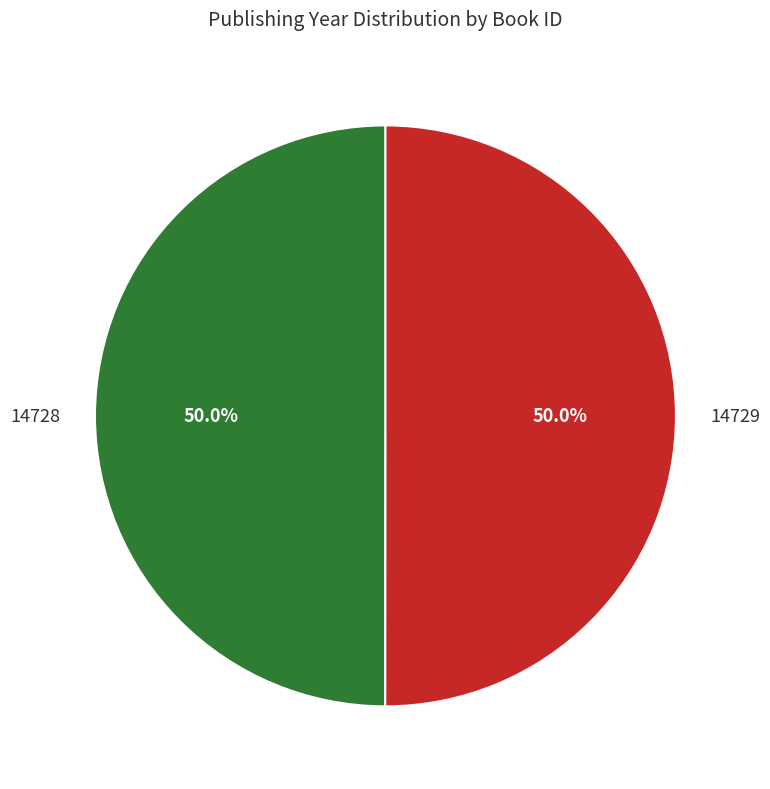

What is the ratio of the value at 14728 to the value at 14729?

1.0